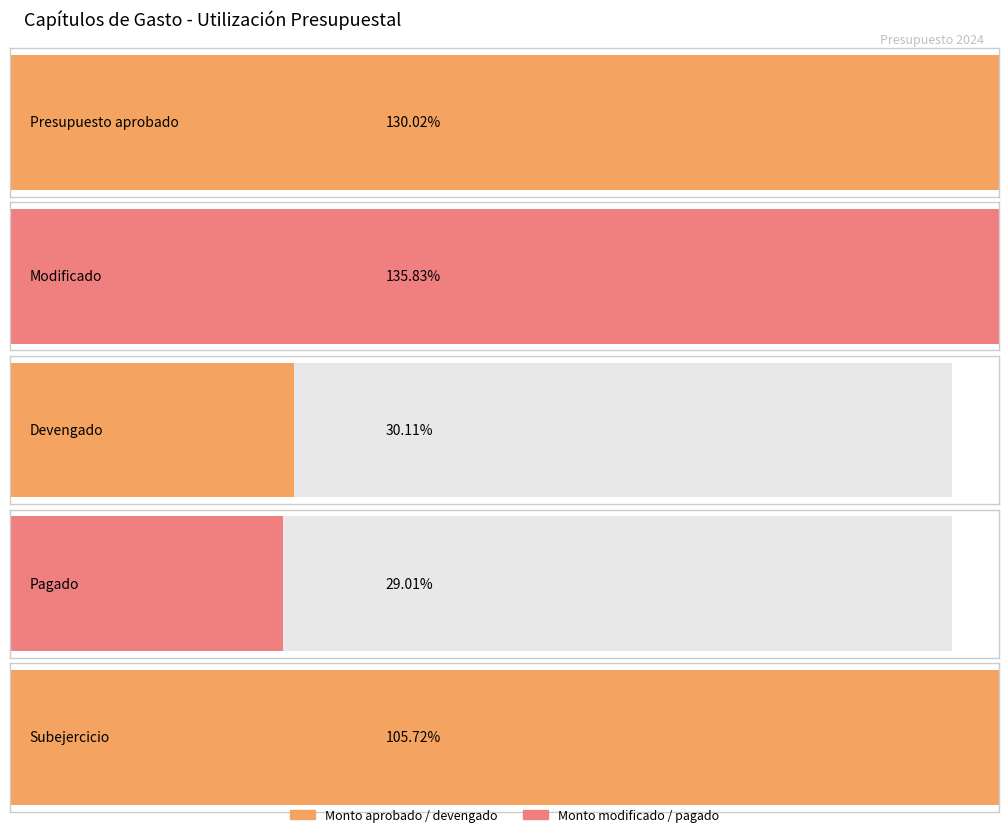

What is the difference between the maximum and minimum values in the Modificado series?

559340458.0